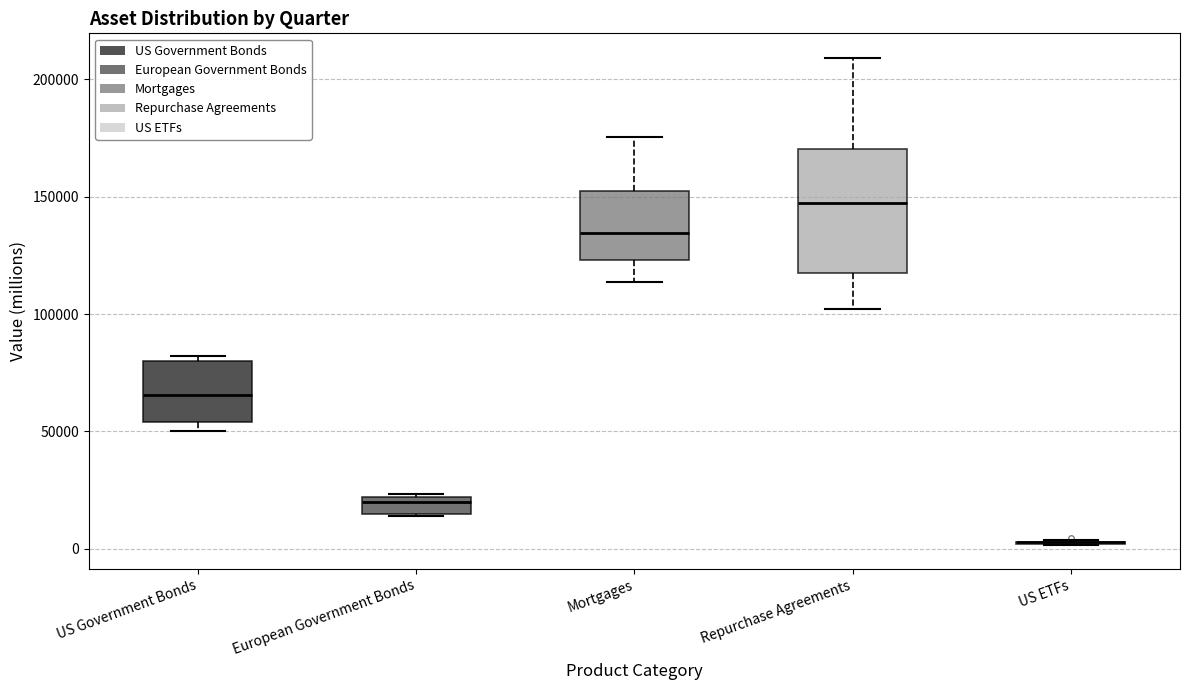

Which box is the tallest, from its lower edge to its upper edge?

Repurchase Agreements